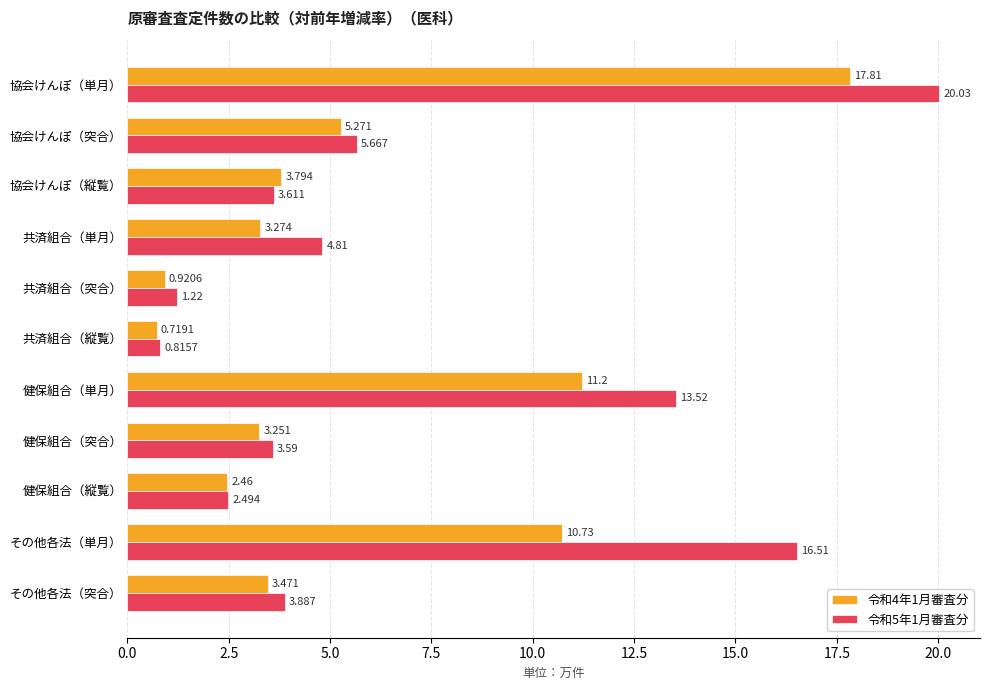

Rank the series by their average value, from highest to lowest.

令和5年1月審査分, 令和4年1月審査分